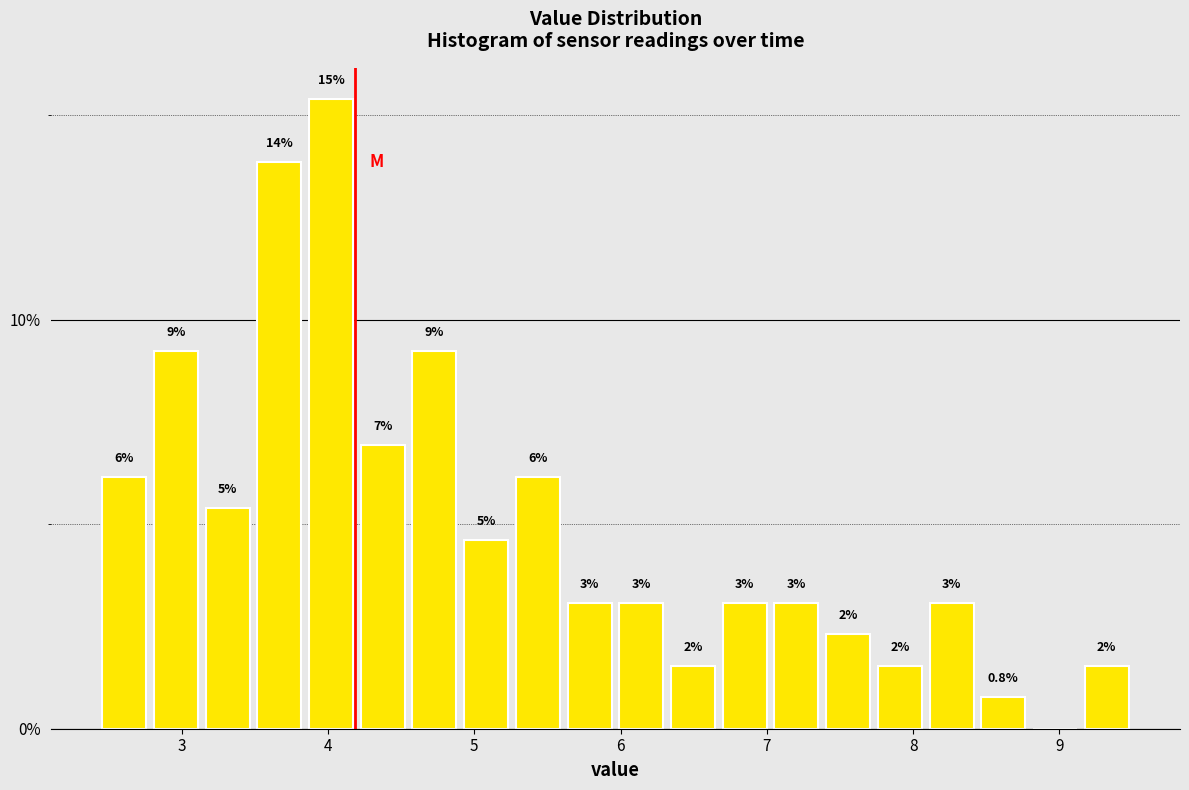

Around what value on the x-axis is the tallest bar? Give the approximate position of its centre, as read against the axis.

4.0